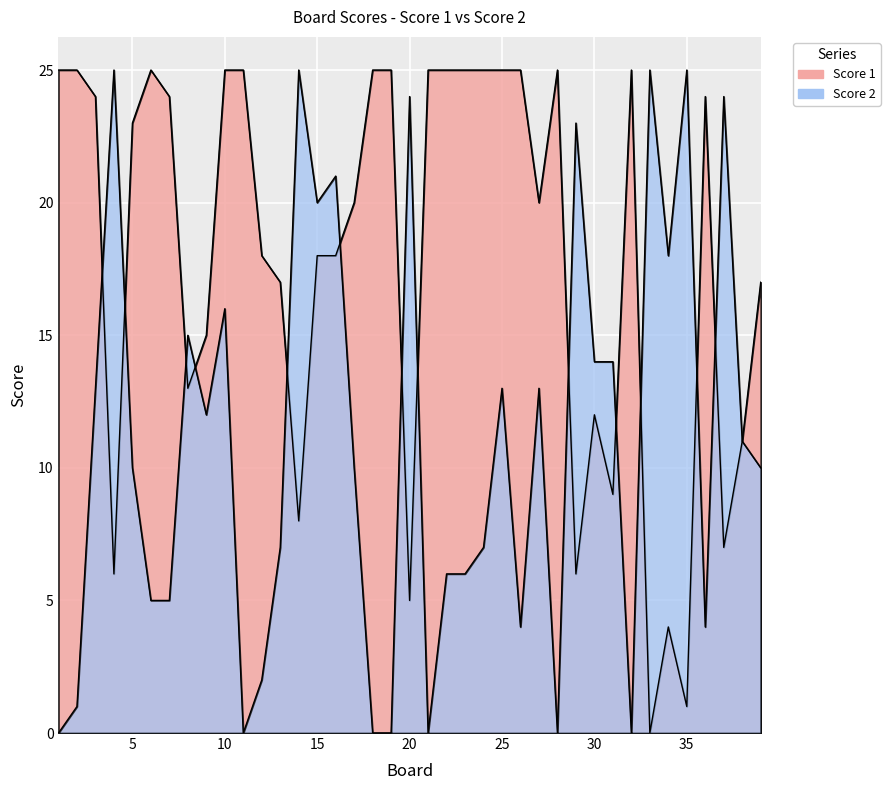

What is the difference between the Score 2 values at 11 and 38?

11